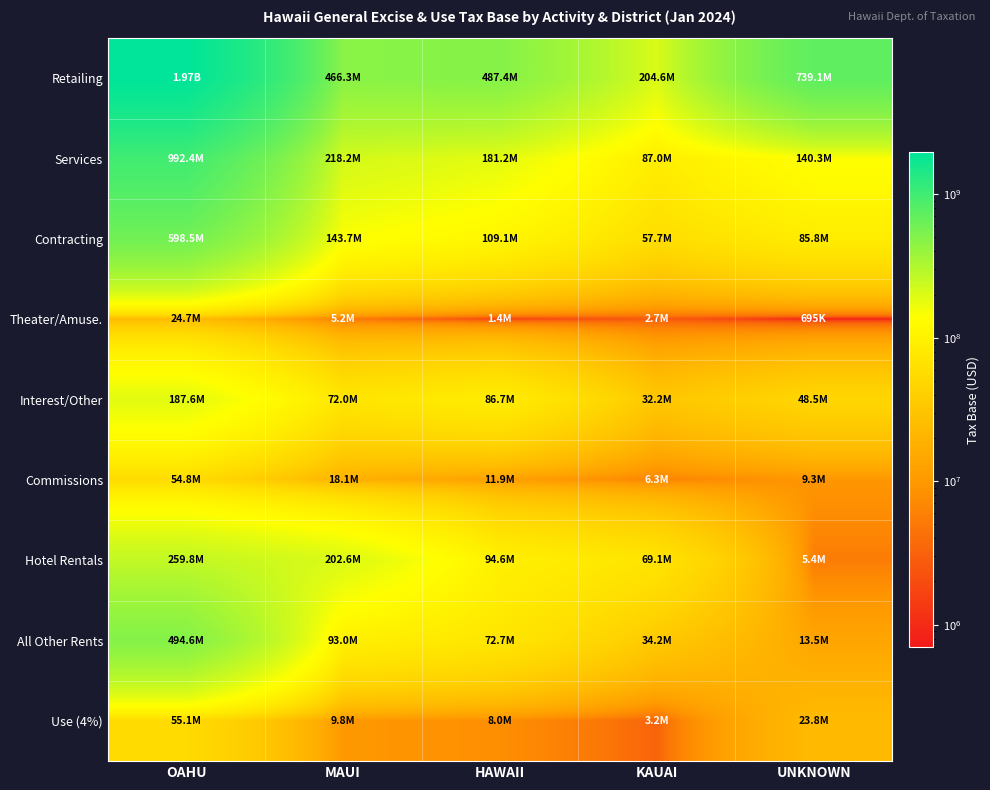

Reading left to right, what are all the values shown in this chart?

Retailing: OAHU=1968305070.1	MAUI=466336465.7	HAWAII=487363314.5	KAUAI=204556573.6	UNKNOWN=739061406.9
Services: OAHU=992393621.2	MAUI=218177687.2	HAWAII=181205519.8	KAUAI=86976967.1	UNKNOWN=140330121.8
Contracting: OAHU=598530307.7	MAUI=143702869.1	HAWAII=109128174.2	KAUAI=57700492.2	UNKNOWN=85794725.0
Theater/Amuse.: OAHU=24675898.1	MAUI=5162461.9	HAWAII=1411684.9	KAUAI=2672323.0	UNKNOWN=695284.2
Interest/Other: OAHU=187552094.7	MAUI=71950355.0	HAWAII=86726257.5	KAUAI=32183777.3	UNKNOWN=48461007.6
Commissions: OAHU=54823817.1	MAUI=18107627.7	HAWAII=11902906.8	KAUAI=6273565.1	UNKNOWN=9306218.6
Hotel Rentals: OAHU=259844351.1	MAUI=202612883.0	HAWAII=94598454.5	KAUAI=69100228.0	UNKNOWN=5389491.7
All Other Rents: OAHU=494637131.2	MAUI=93012086.3	HAWAII=72679888.3	KAUAI=34207539.8	UNKNOWN=13527880.8
Use (4%): OAHU=55148075.1	MAUI=9813842.1	HAWAII=7991090.3	KAUAI=3217603.6	UNKNOWN=23781519.1